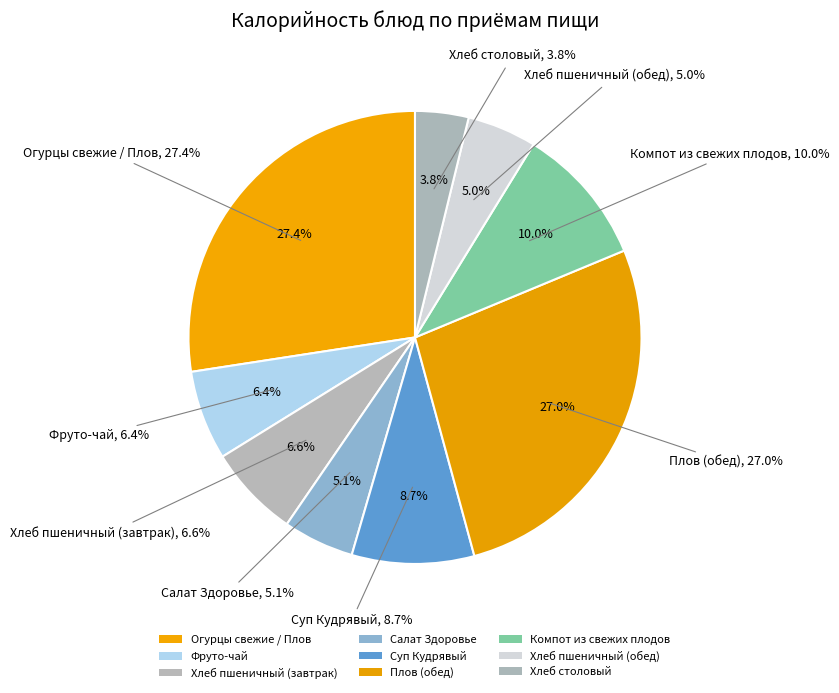

How much of the chart is everything except Салат Здоровье?

94.9%